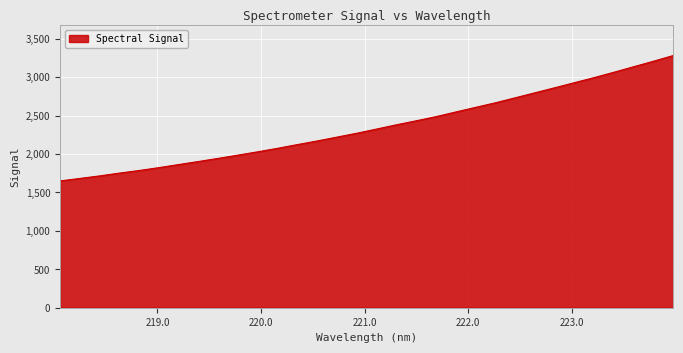

What is the average value?

2356.8